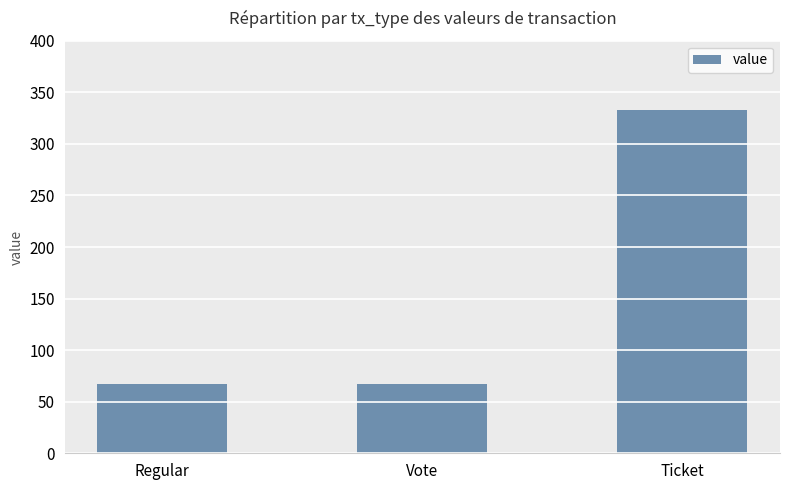

The chart shows a value of 113.0 at Vote. True or false?

False